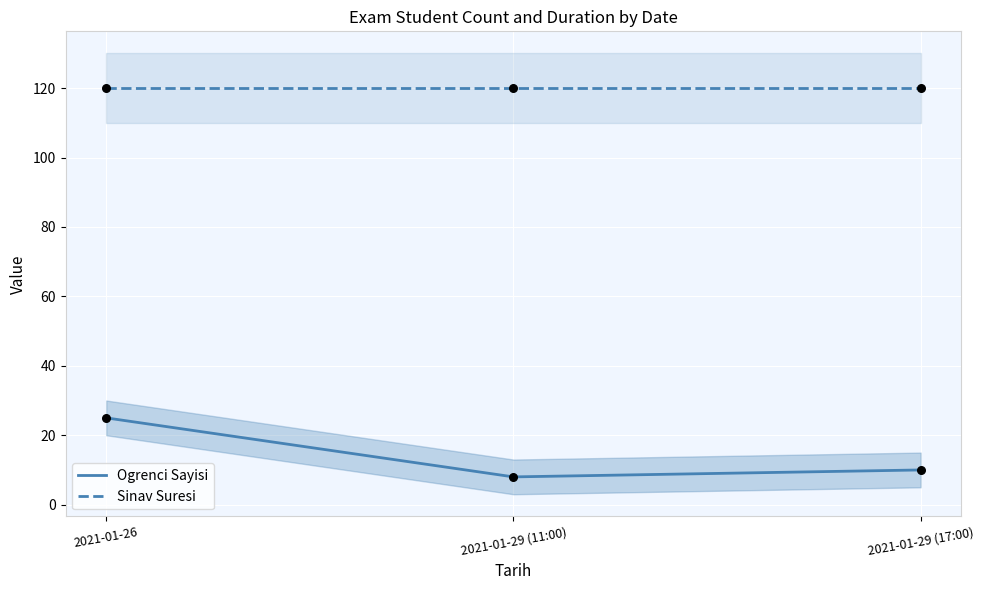

Which series contains the highest Y value?

Sinav Suresi